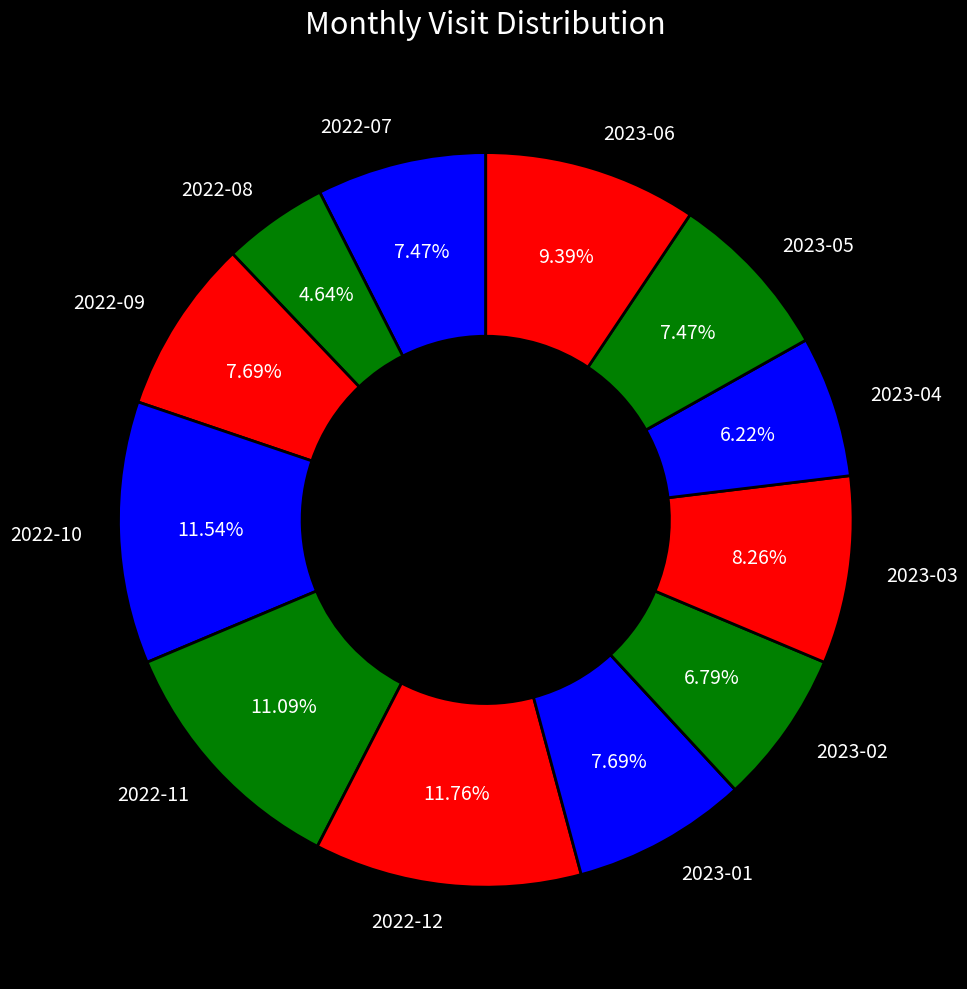

What is the total percentage of 2023-05 and 2023-03?

15.7%